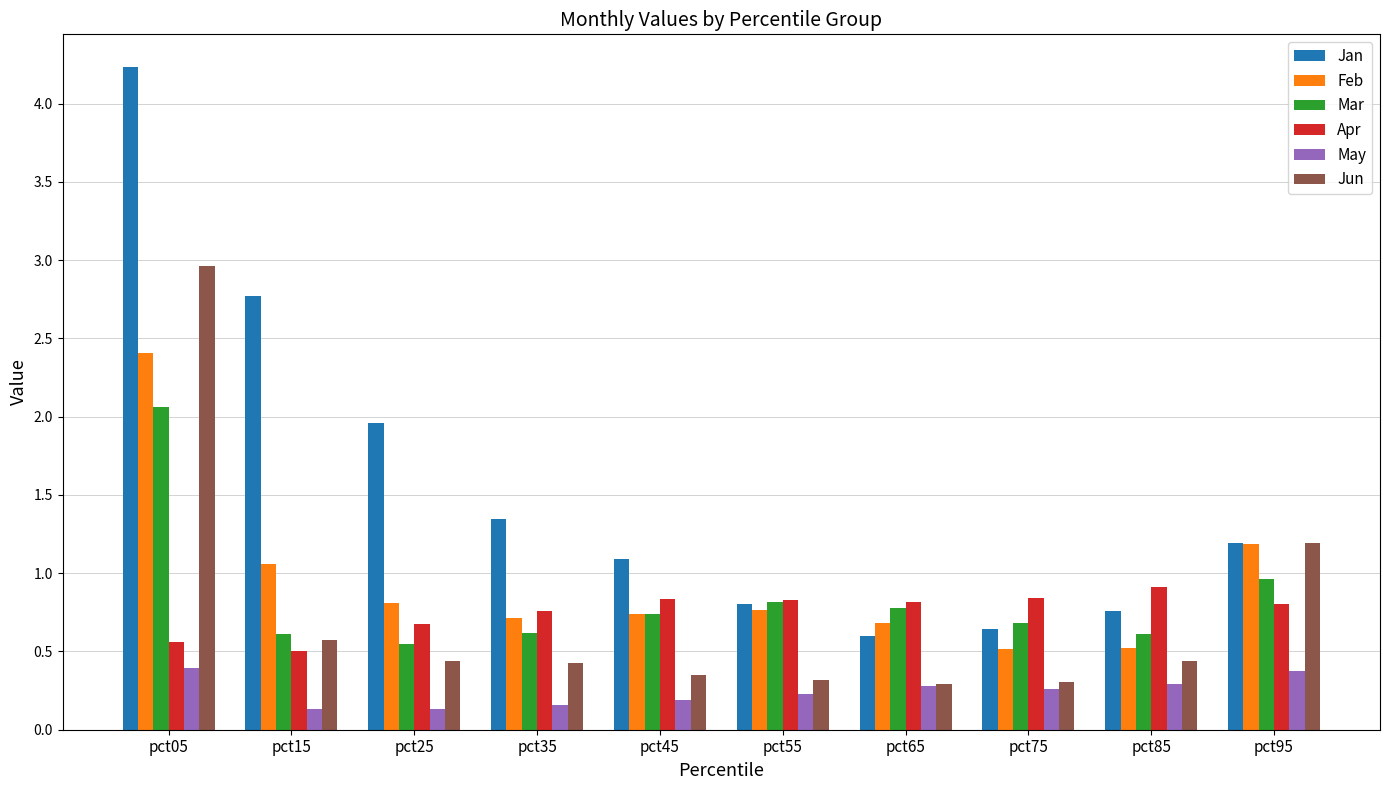

What is the value of the May bar at the 1st from the left?

0.4